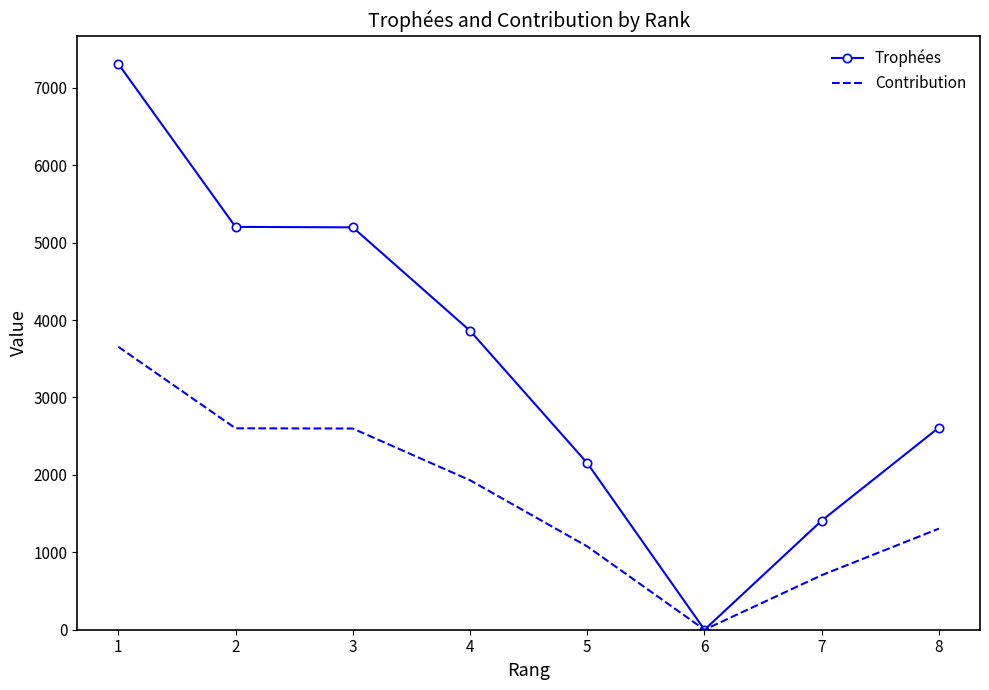

Rank the series by their maximum value, from lowest to highest.

Contribution, Trophées